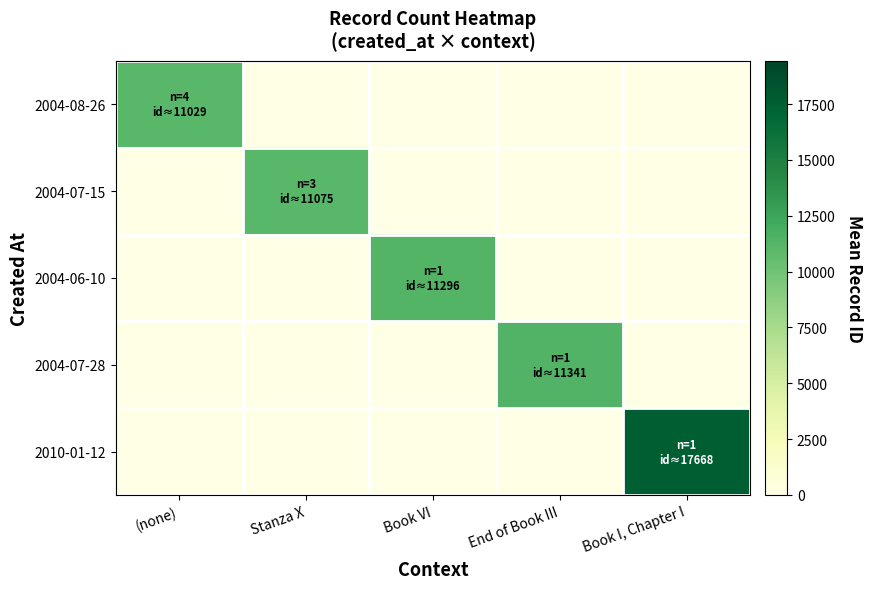

Reading right to left, list all the values displayed in this chart.

2004-08-26: Book I, Chapter I=0.0	End of Book III=0.0	Book VI=0.0	Stanza X=0.0	(none)=11029.5
2004-07-15: Book I, Chapter I=0.0	End of Book III=0.0	Book VI=0.0	Stanza X=11075.0	(none)=0.0
2004-06-10: Book I, Chapter I=0.0	End of Book III=0.0	Book VI=11296.0	Stanza X=0.0	(none)=0.0
2004-07-28: Book I, Chapter I=0.0	End of Book III=11341.0	Book VI=0.0	Stanza X=0.0	(none)=0.0
2010-01-12: Book I, Chapter I=17668.0	End of Book III=0.0	Book VI=0.0	Stanza X=0.0	(none)=0.0